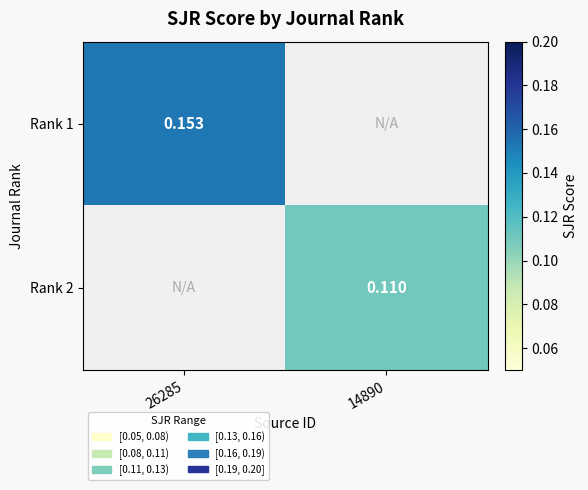

How many series are shown in this chart?

2